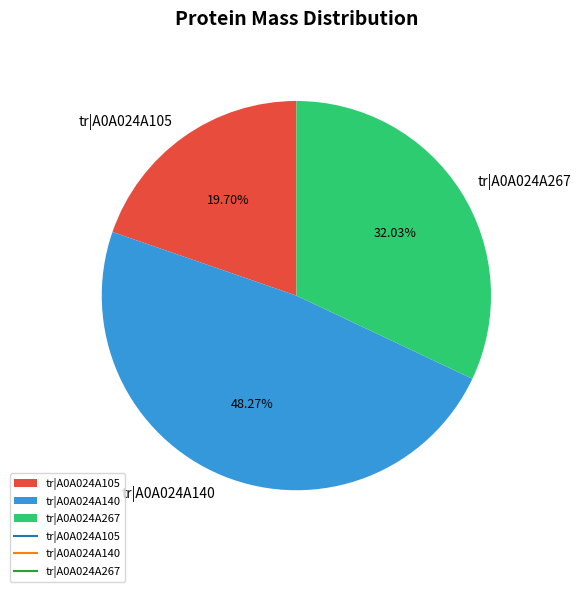

Is it true that tr|A0A024A105 is 28% of the pie?

False